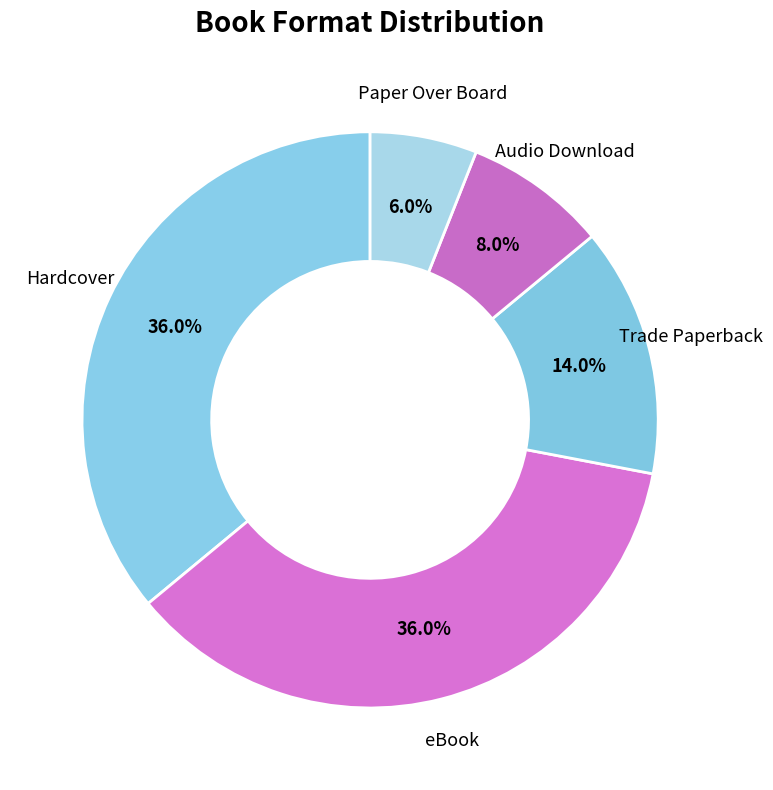

To the nearest percent, what portion does eBook represent?

36%